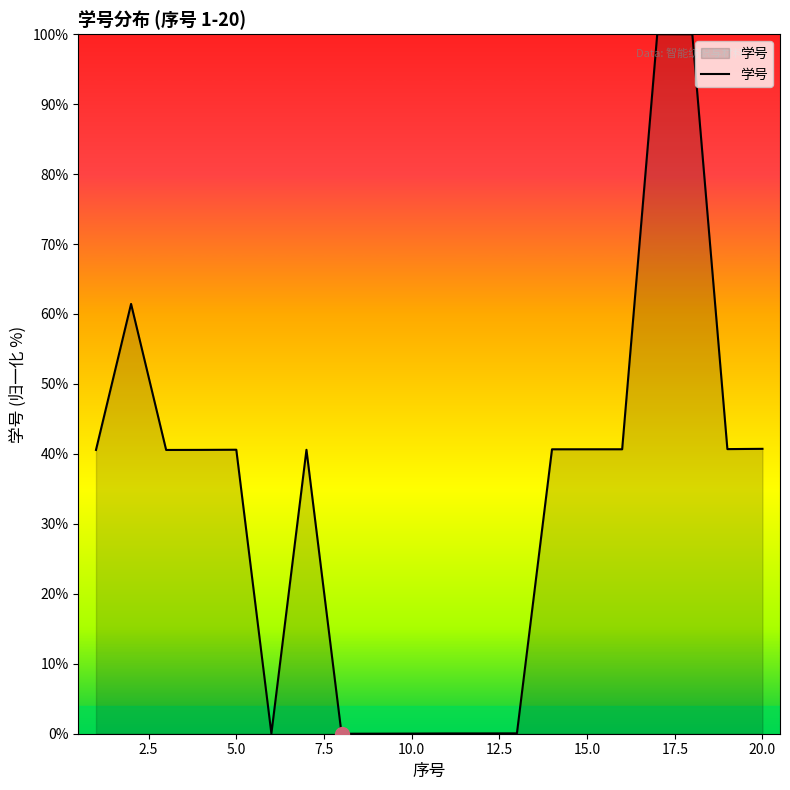

What is the maximum value shown in the chart?

100.0